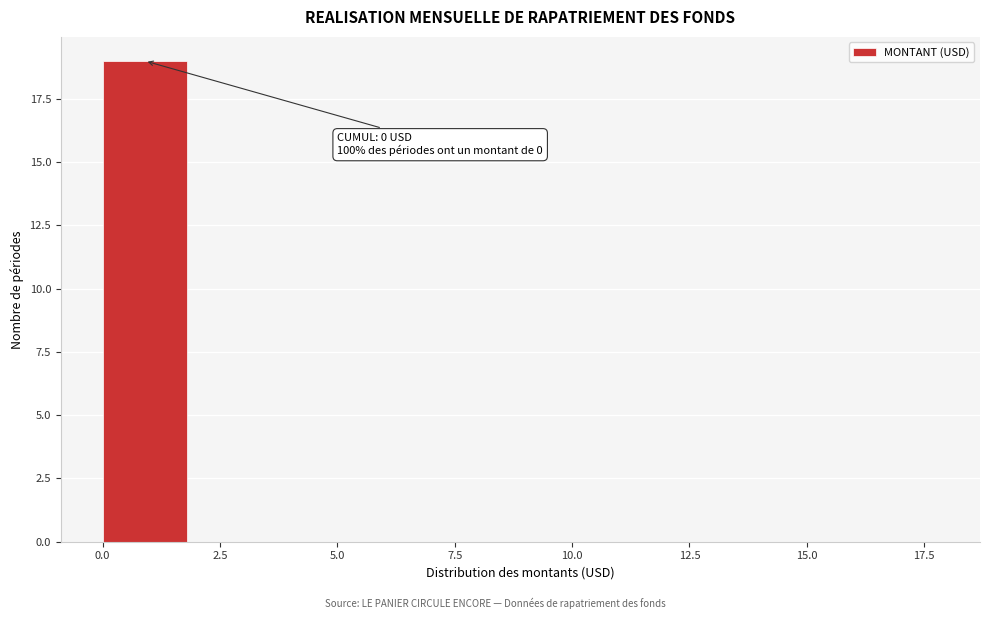

Which range on the x-axis has the tallest bar?

0 to 2